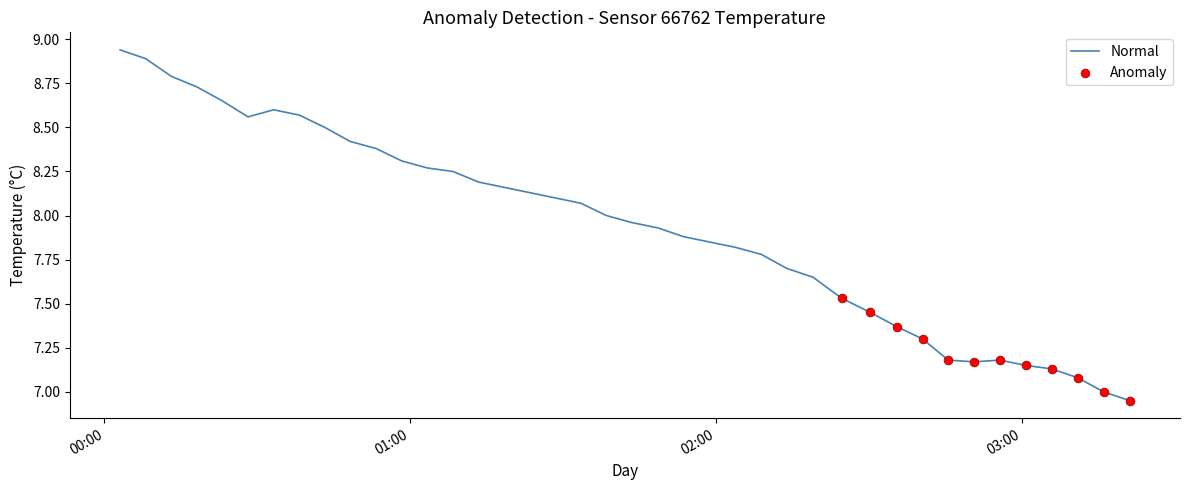

What is the difference between the maximum and minimum values?

2.0